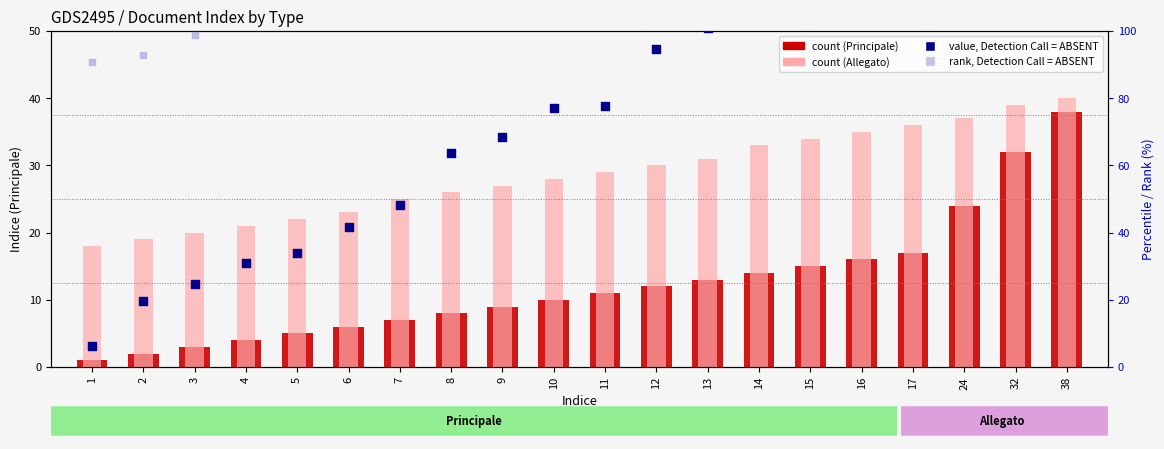

Which series has the widest spread of Y values?

value, Detection Call = ABSENT